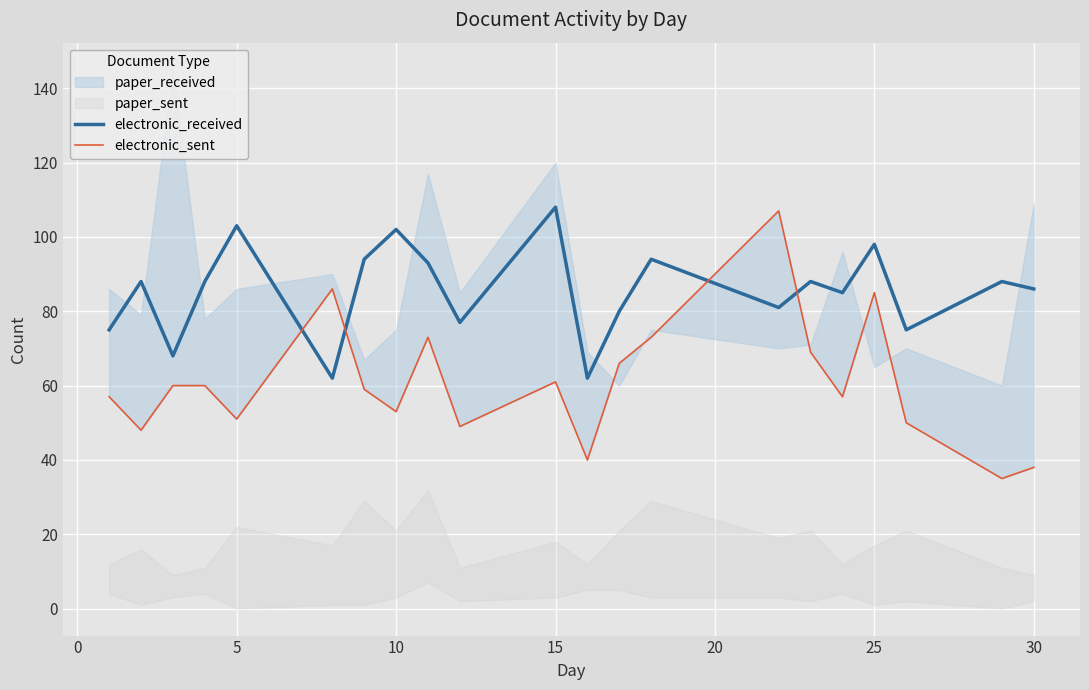

The value of electronic_received at 10 is 102. True or false?

True